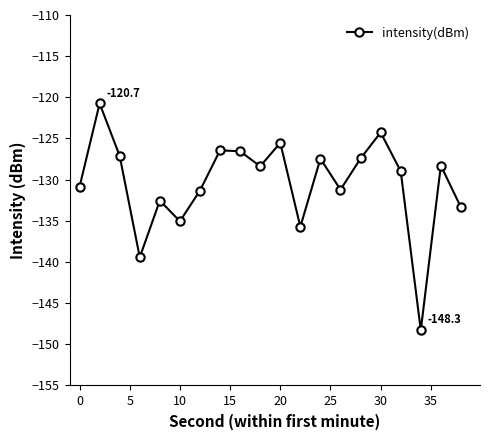

How many points are higher than both their immediate neighbors (excluding endpoints)?

7